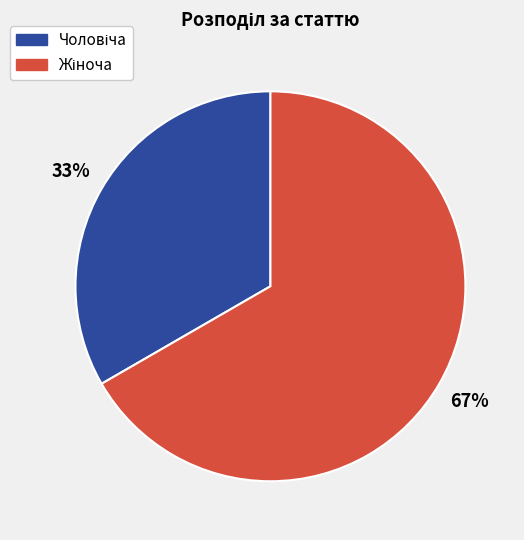

To the nearest percent, what is the average slice percentage?

50%